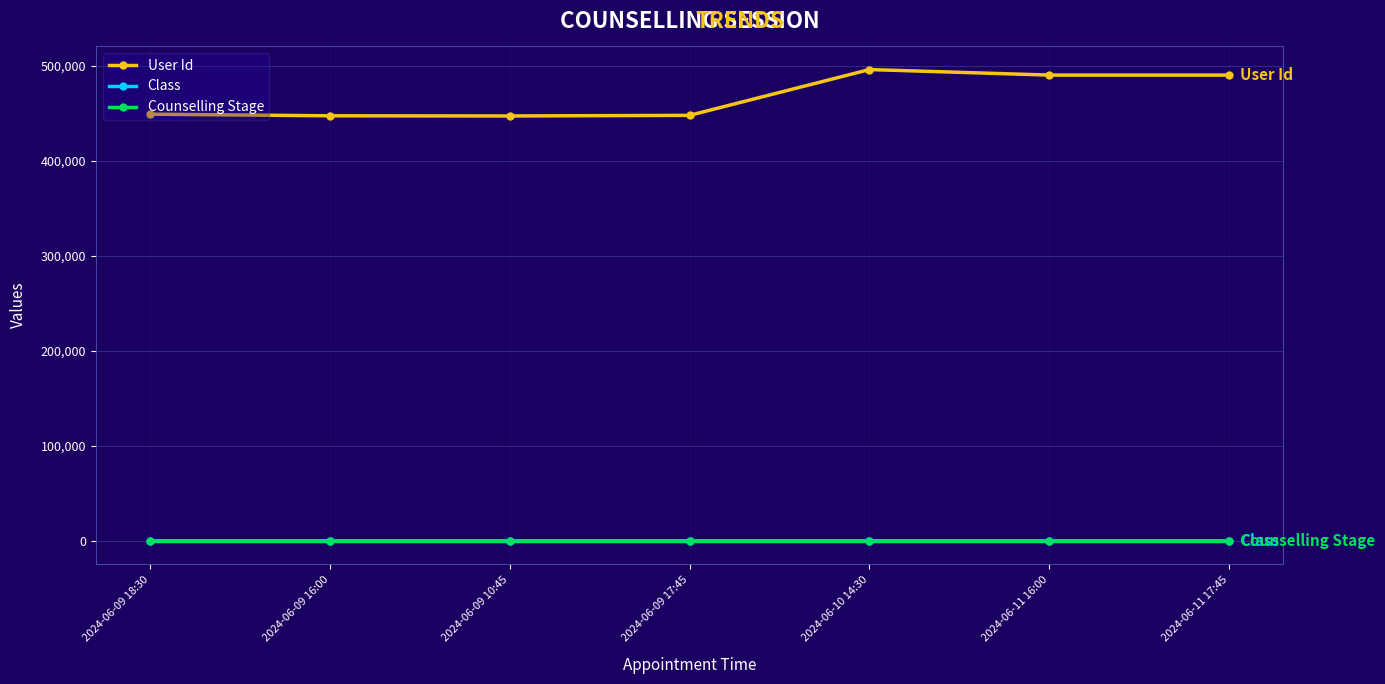

What is the label of the 7th point from the left?

2024-06-11 17:45